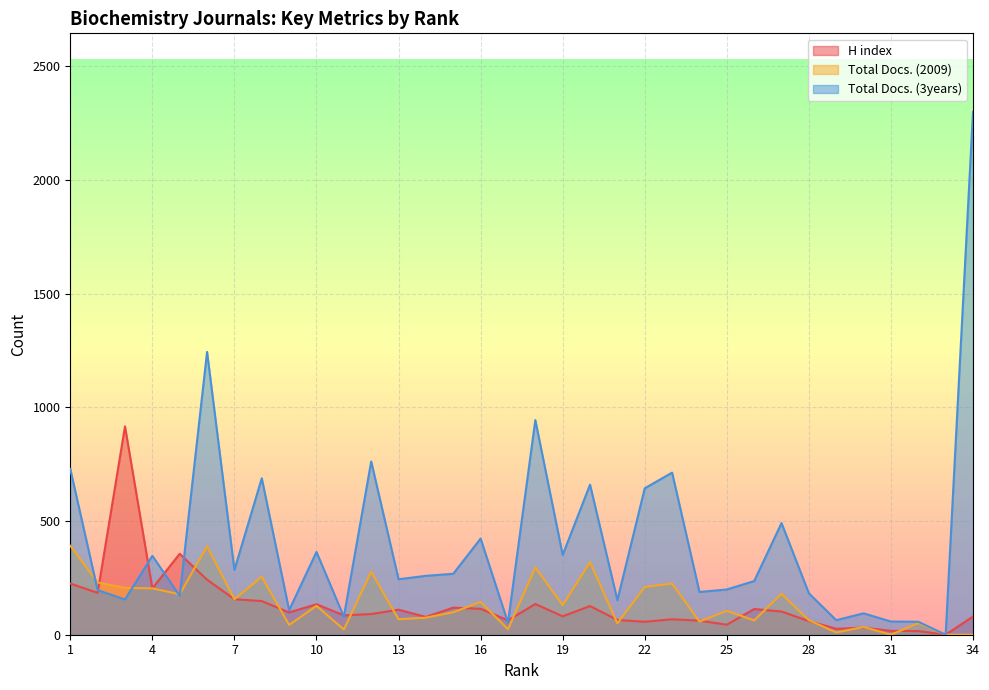

At which label does Total Docs. (3years) first exceed 259?

1